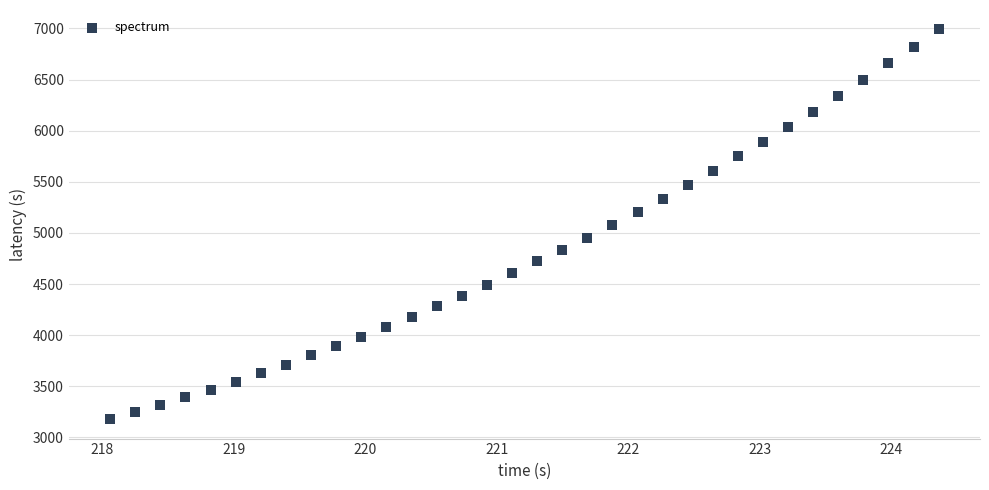

What is the range of Y values (max minus min)?

3810.7